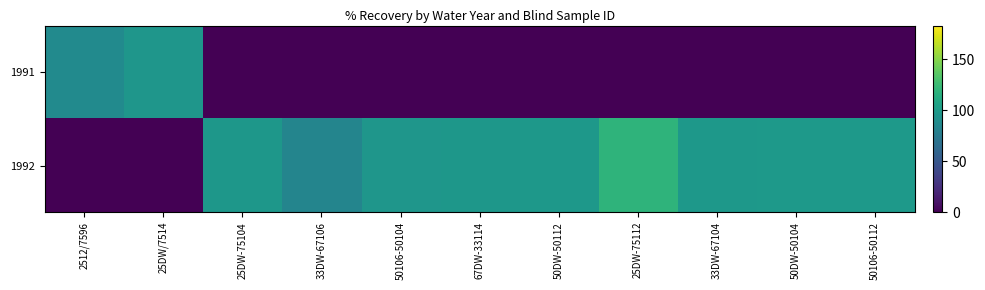

At which category is the sum across all series the highest?

25DW-75112